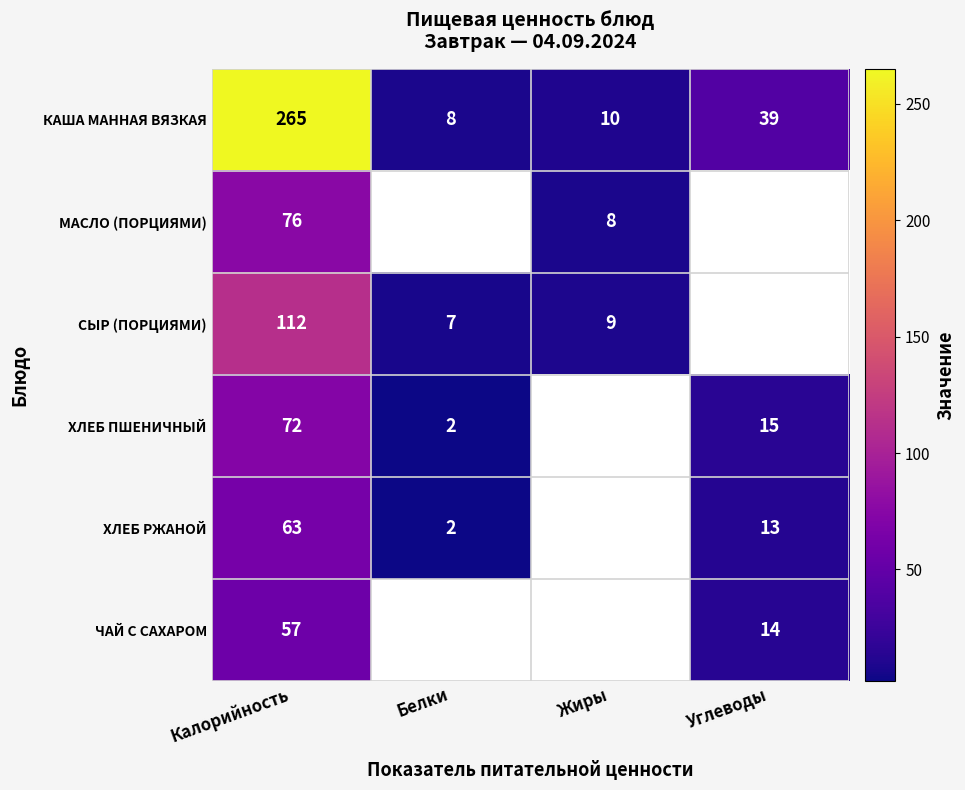

What is the difference between the highest and lowest values at Калорийность?

208